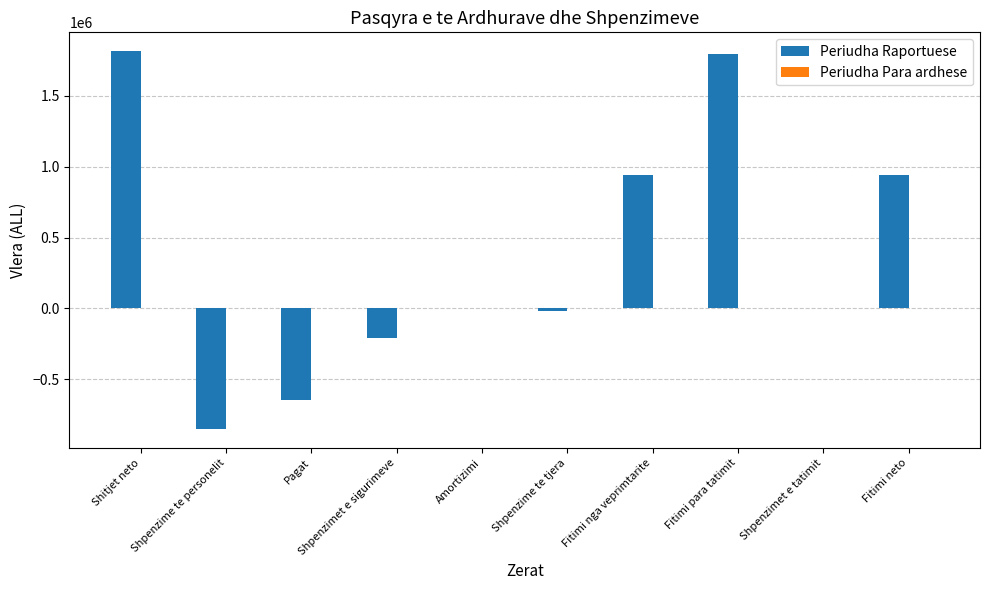

What value does the data have at Shpenzimet e sigurimeve?

-208575